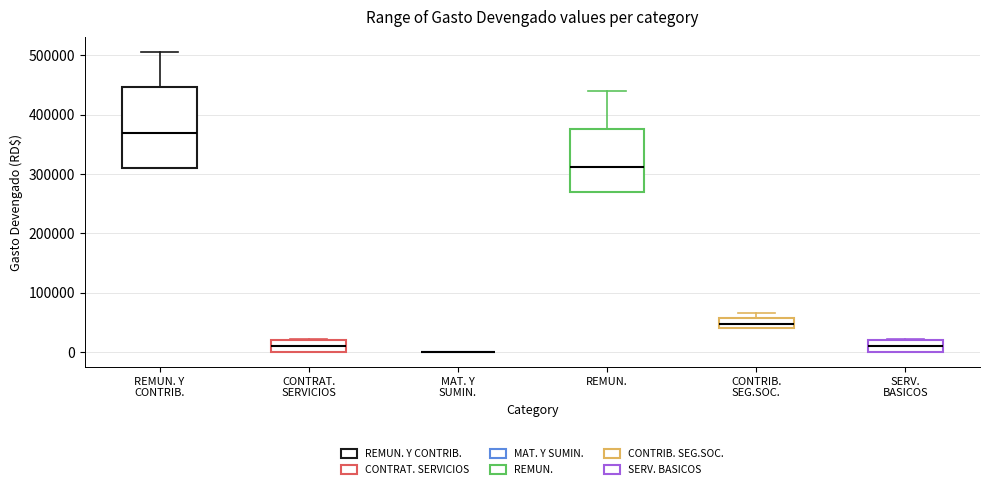

Reading left to right, transcribe this box plot: for each box, give where its median line is, the range the box spans, and where its two whiskers end, as read against the y-axis. The values are not printed on the chart, so give them approximately, as read against the axis.

REMUN. Y CONTRIB.: median 370000, box 310000 to 450000, whiskers 310000 to 510000
CONTRAT. SERVICIOS: median 10000, box 0 to 20000, whiskers 0 to 20000
MAT. Y SUMIN.: box collapsed to a line at 0, whiskers 0 to 0
REMUN.: median 310000, box 270000 to 380000, whiskers 270000 to 440000
CONTRIB. SEG.SOC.: median 50000, box 40000 to 60000, whiskers 40000 to 70000
SERV. BASICOS: median 10000, box 0 to 20000, whiskers 0 to 20000